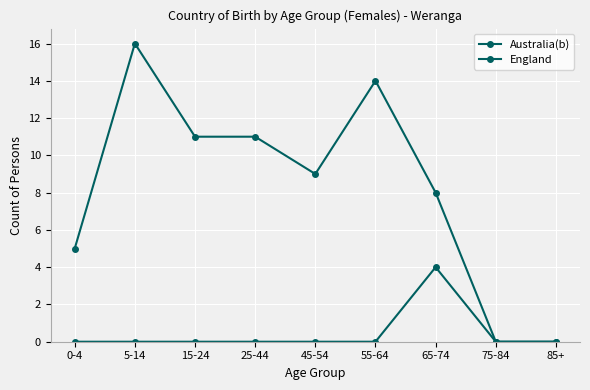

How many Australia(b) values are between 5 and 11?

5